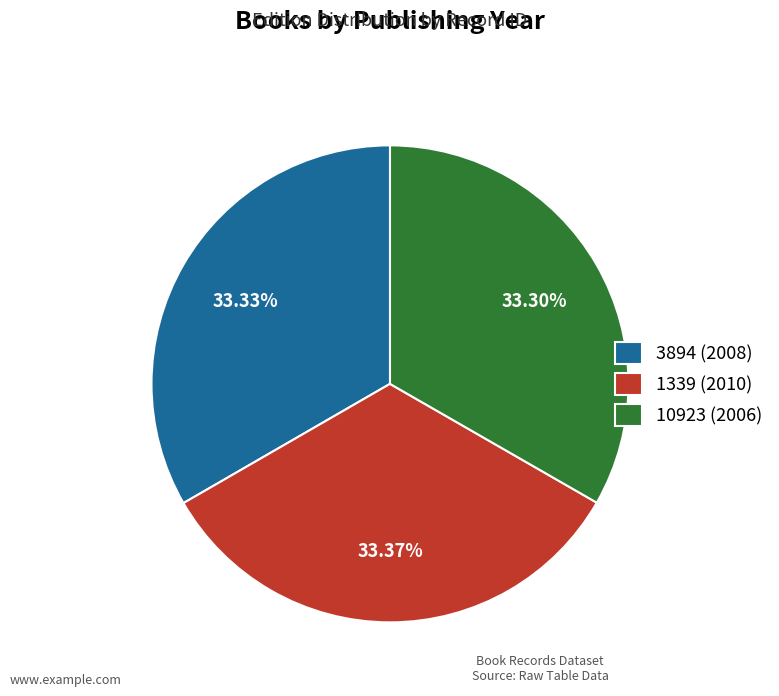

Approximately how many times larger is the value at 1339 (2010) compared to 3894 (2008)?

1.0